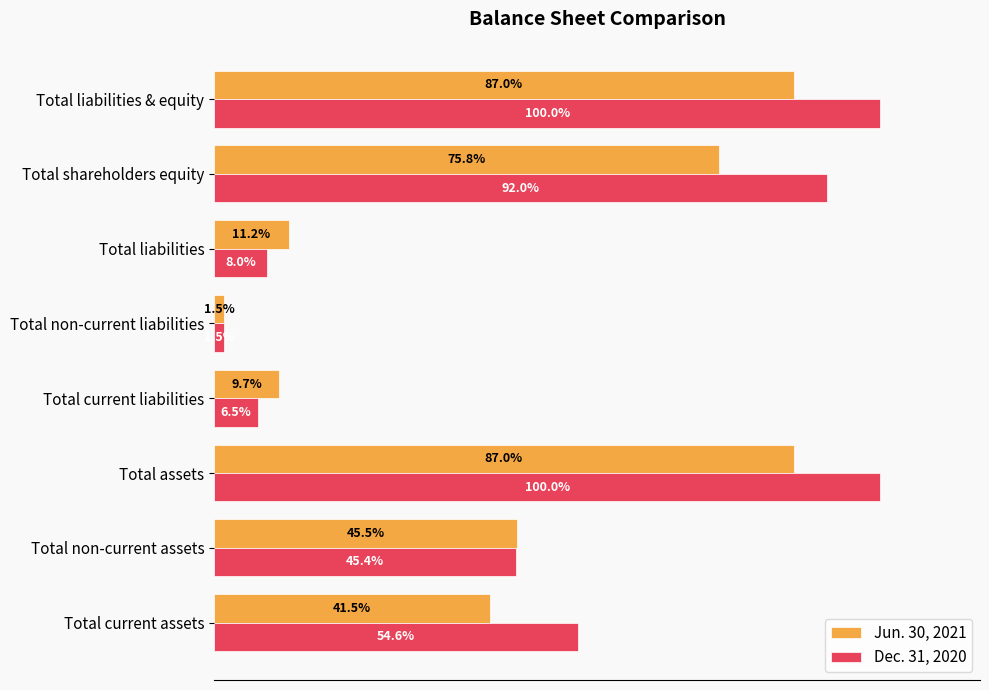

What are all the series names shown in the legend?

Jun. 30, 2021, Dec. 31, 2020